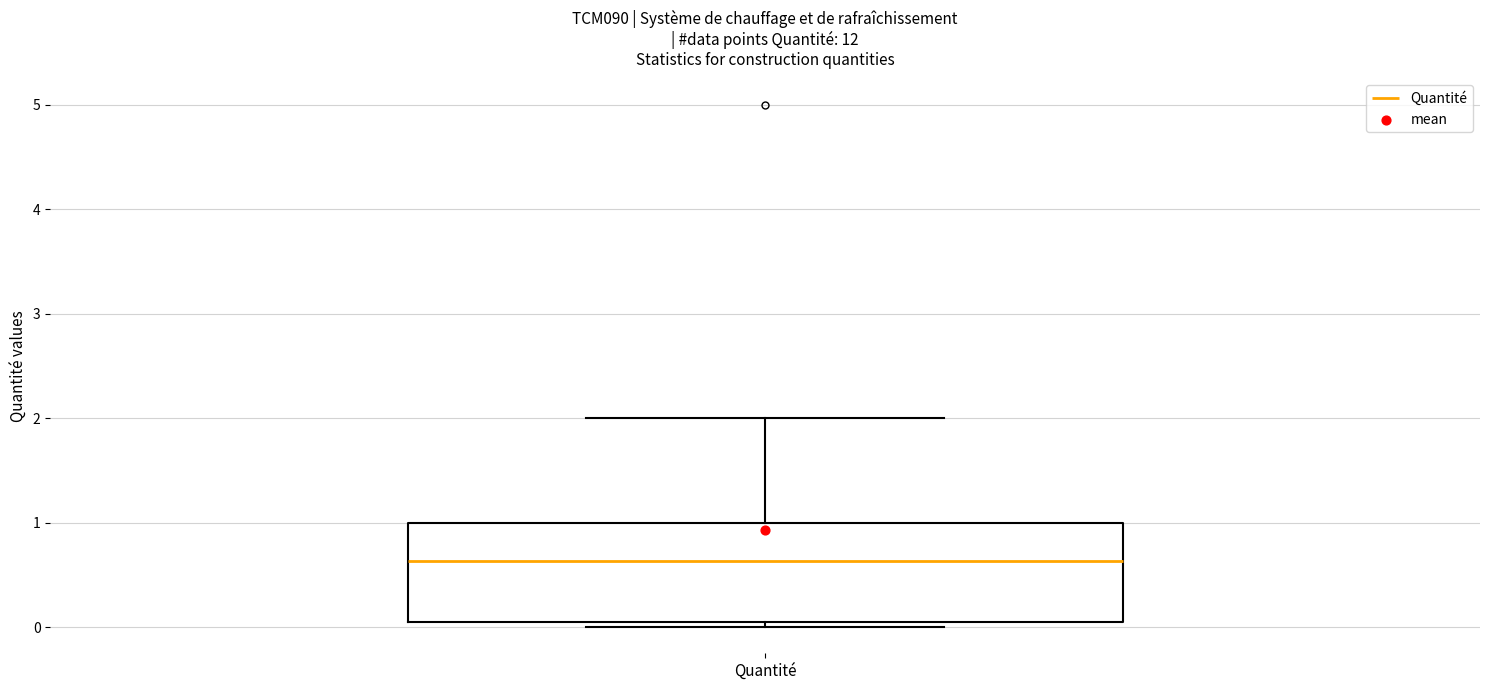

Transcribe this box plot: give where the median line is, the range the box spans, and where the two whiskers end, as read against the y-axis. The values are not printed on the chart, so give them approximately, as read against the axis.

median 0.6, box 0.1 to 1.0, whiskers 0.0 to 2.0